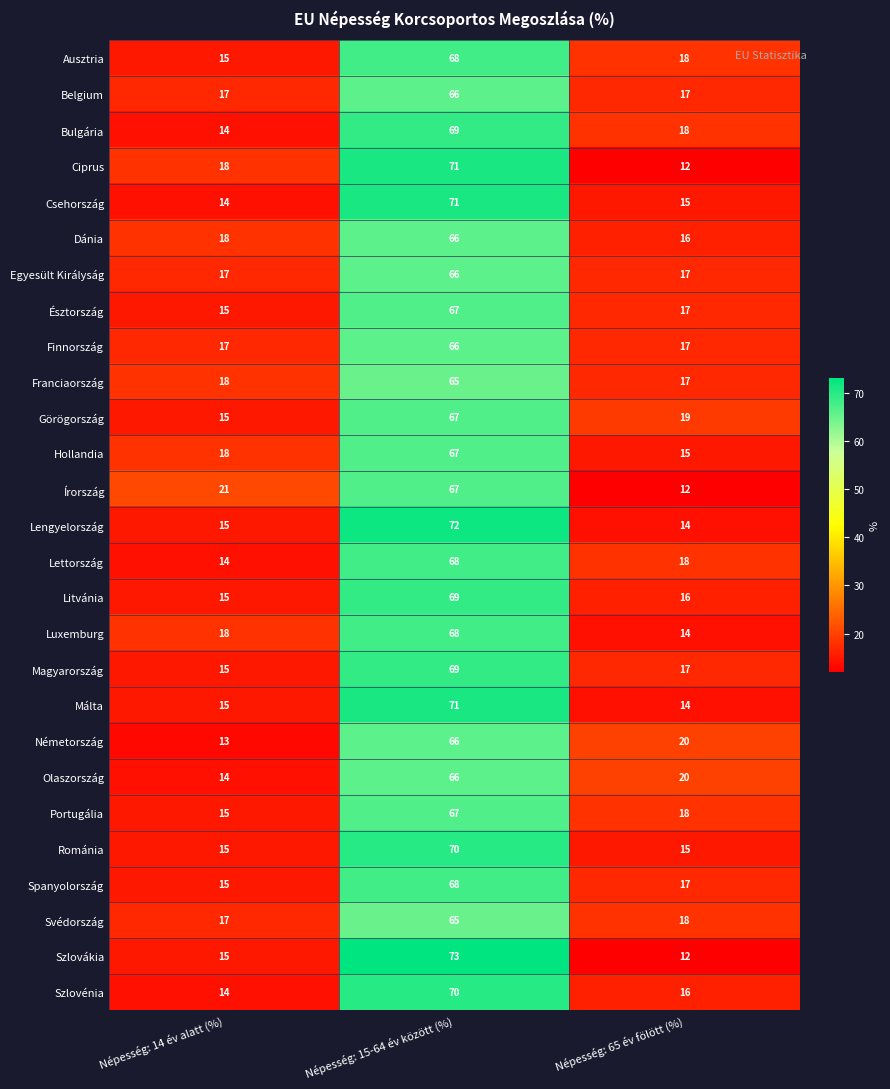

Which category has the lowest value in the Franciaország series?

Népesség: 65 év fölött (%)